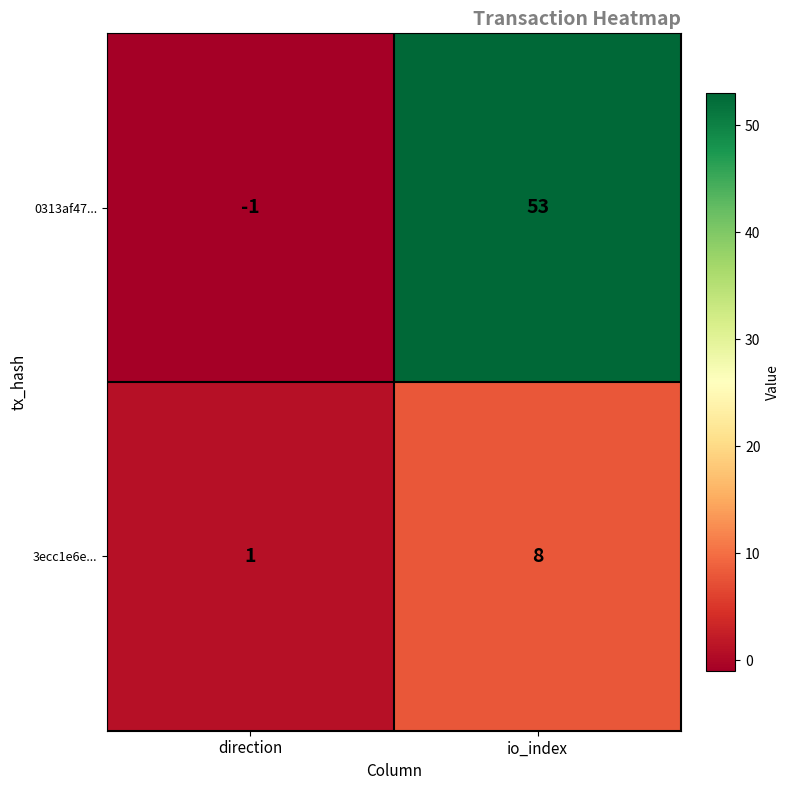

Which series has the largest total across all categories?

0313af47...